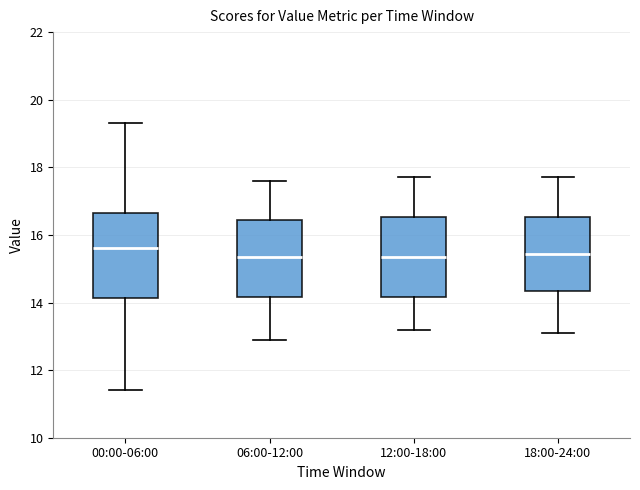

Where does the upper whisker of the box for 12:00-18:00 end on the y-axis? The values are not printed on the chart, so give them approximately, as read against the axis.

17.8